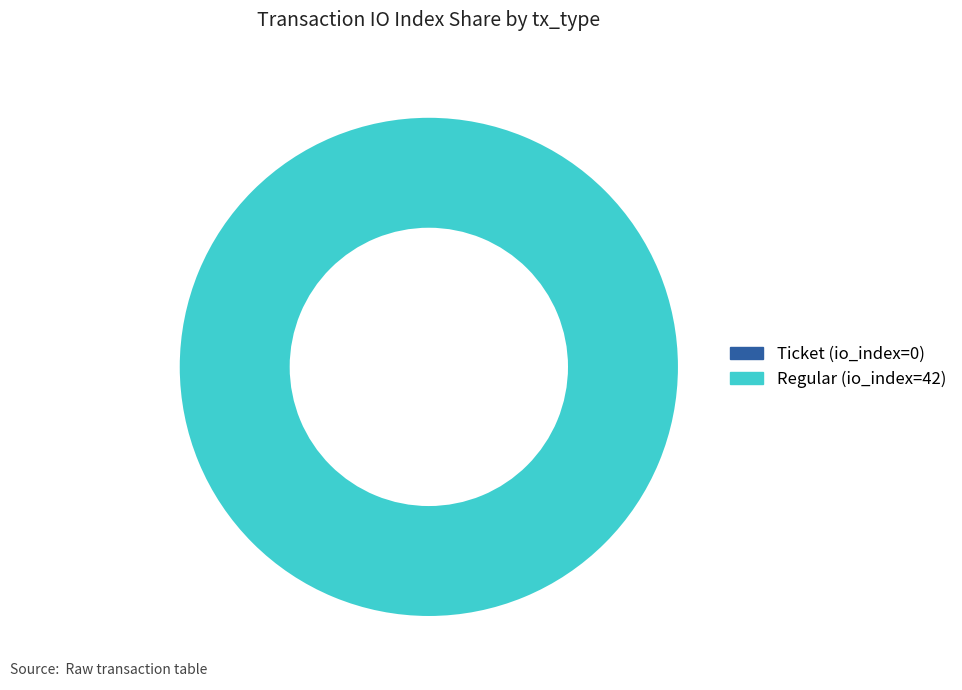

To the nearest percent, what is the difference between the largest and smallest slice percentages?

100%